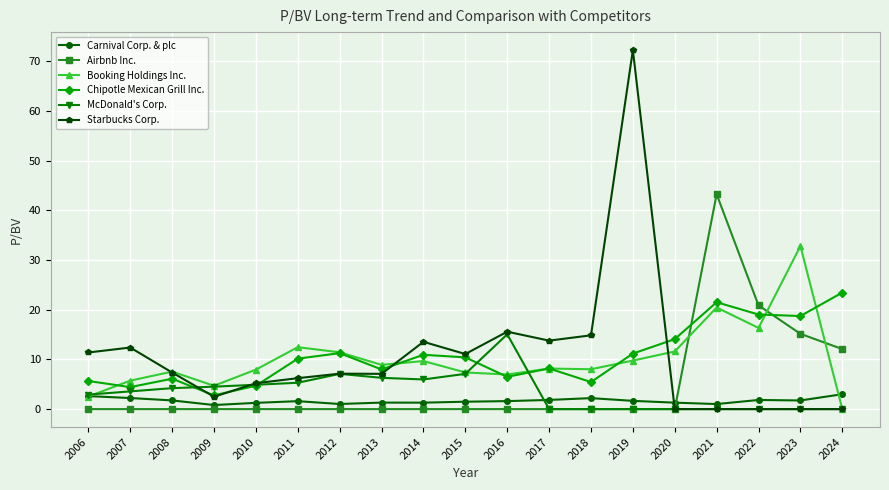

What is the value of the Starbucks Corp. point at the 3rd from the left?

7.4